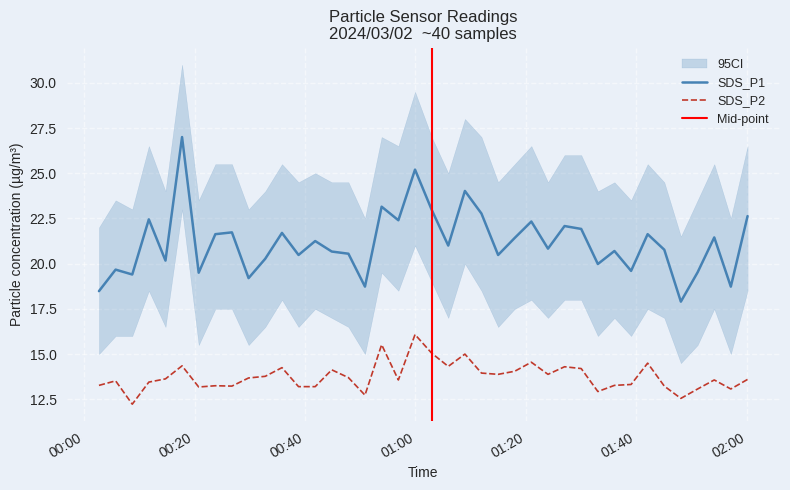

List the series in order of their peak value, highest first.

SDS_P1, SDS_P2